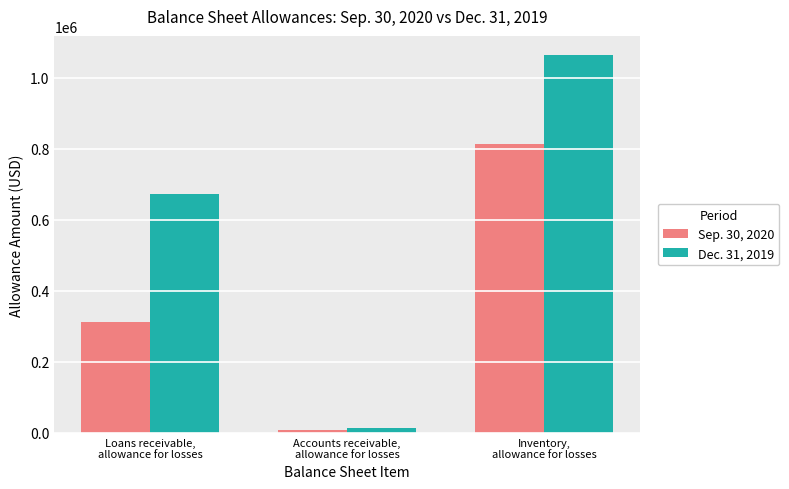

How many groups of bars are there?

3